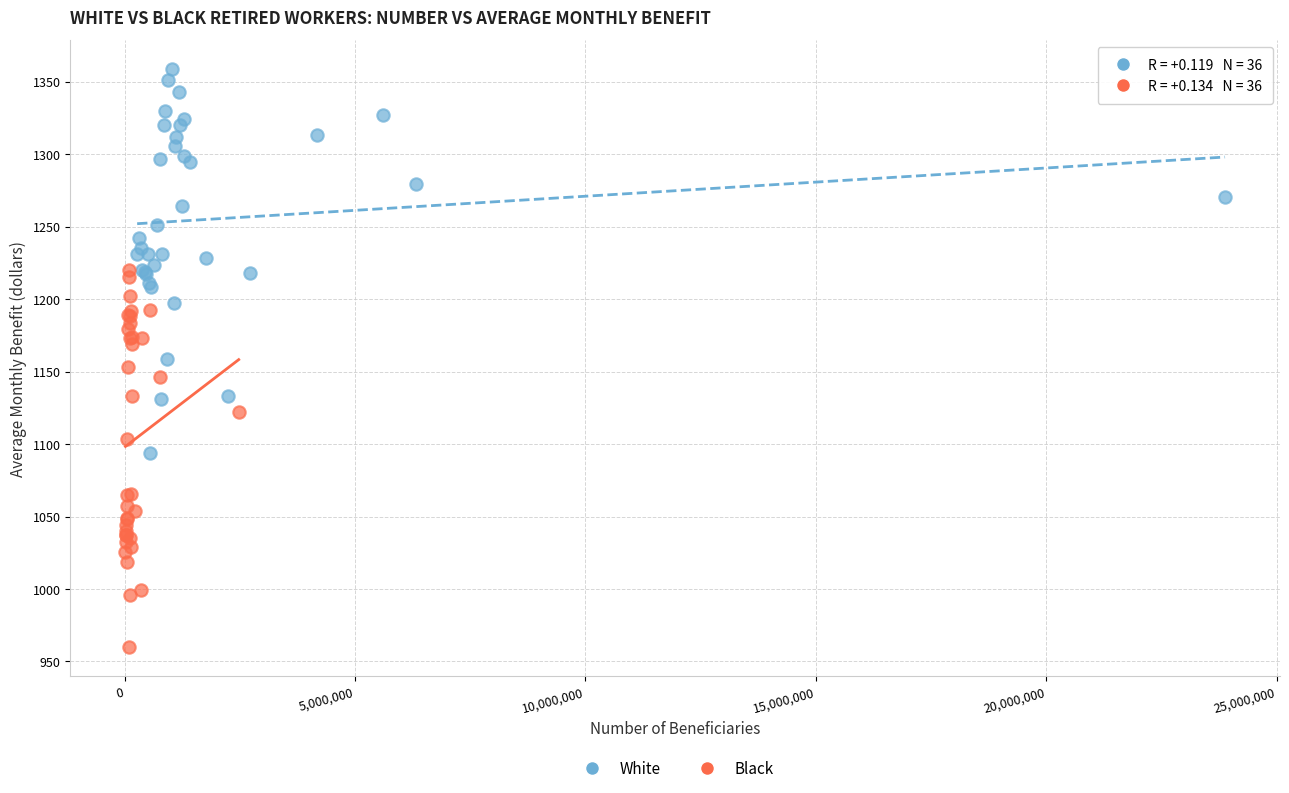

Which series reaches the minimum Y coordinate?

Black